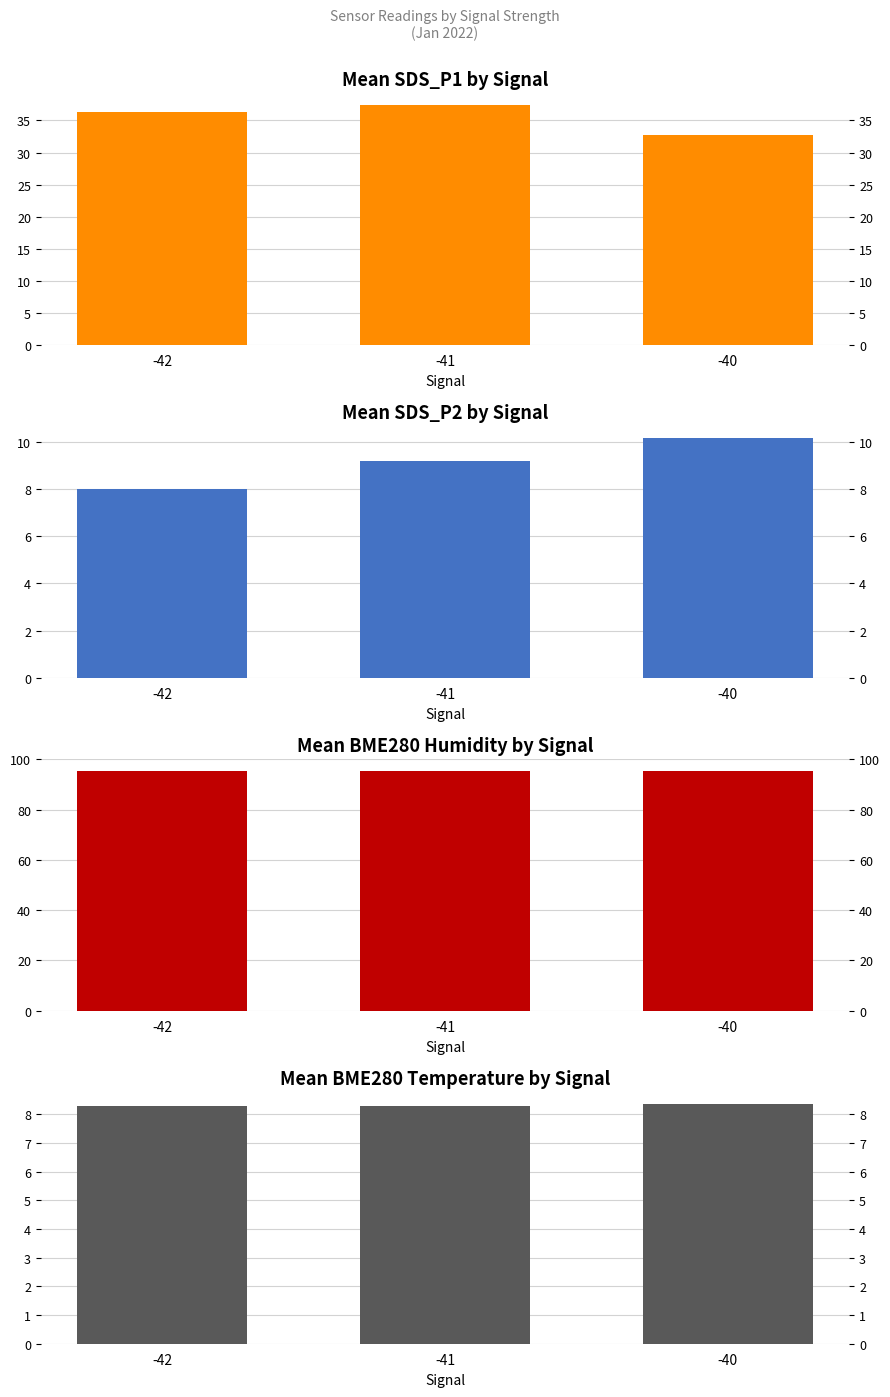

At how many categories does at least one series exceed 42?

3